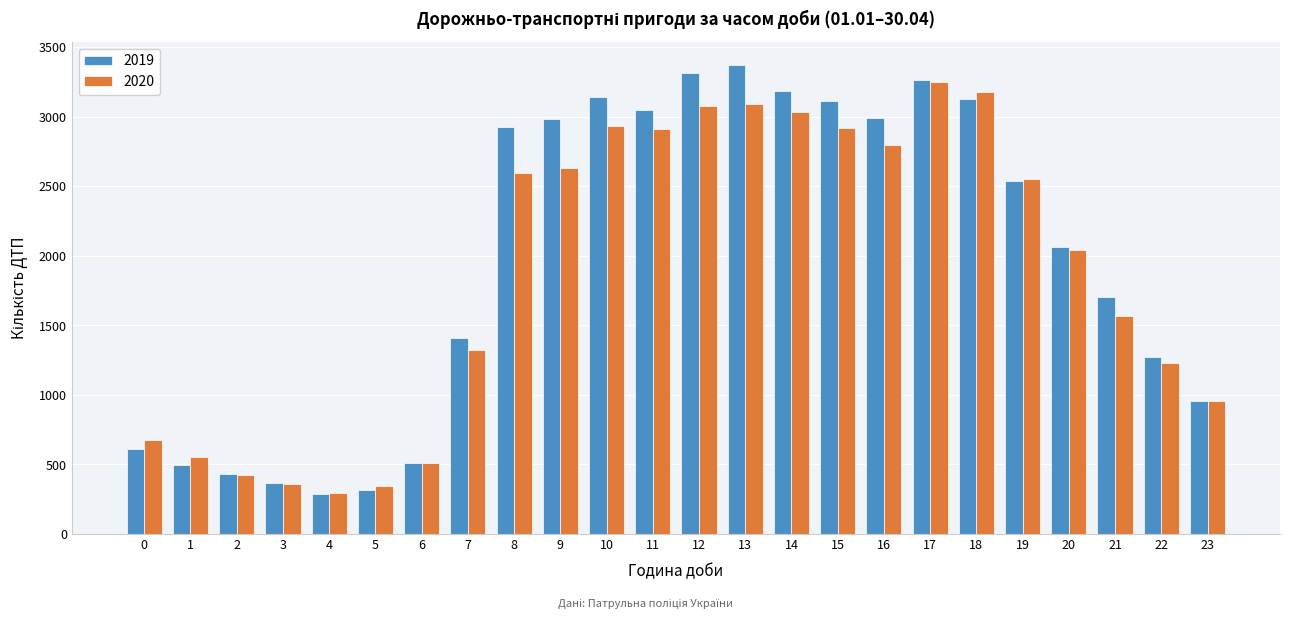

What is the spread (max minus min) of values at 1?

60